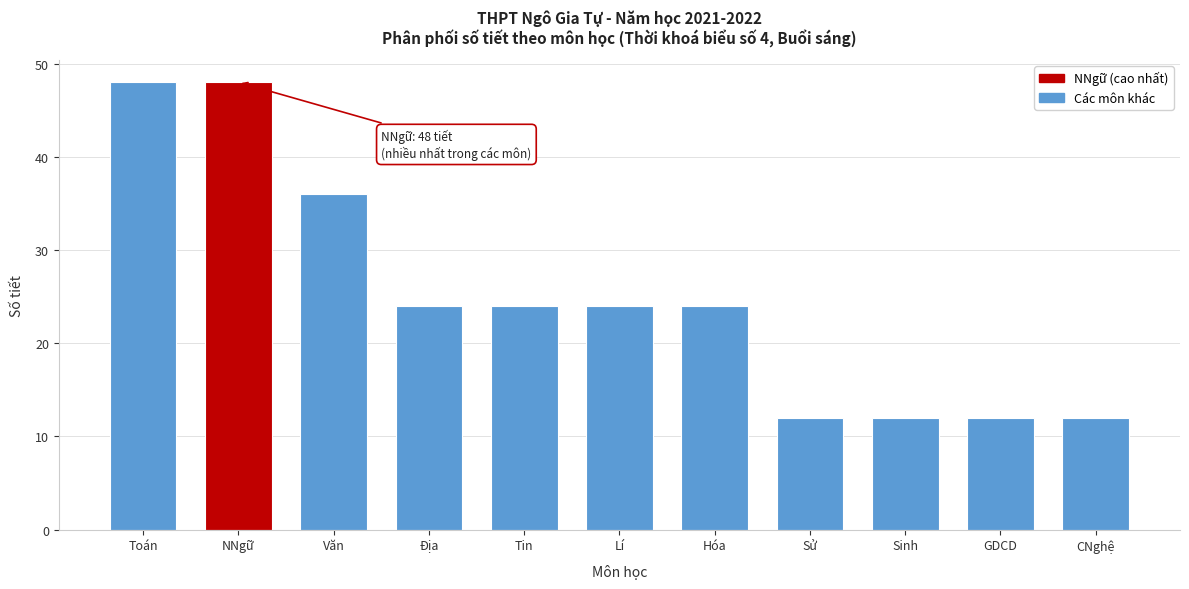

Reading left to right, extract all data points from this chart.

48	48	36	24	24	24	24	12	12	12	12